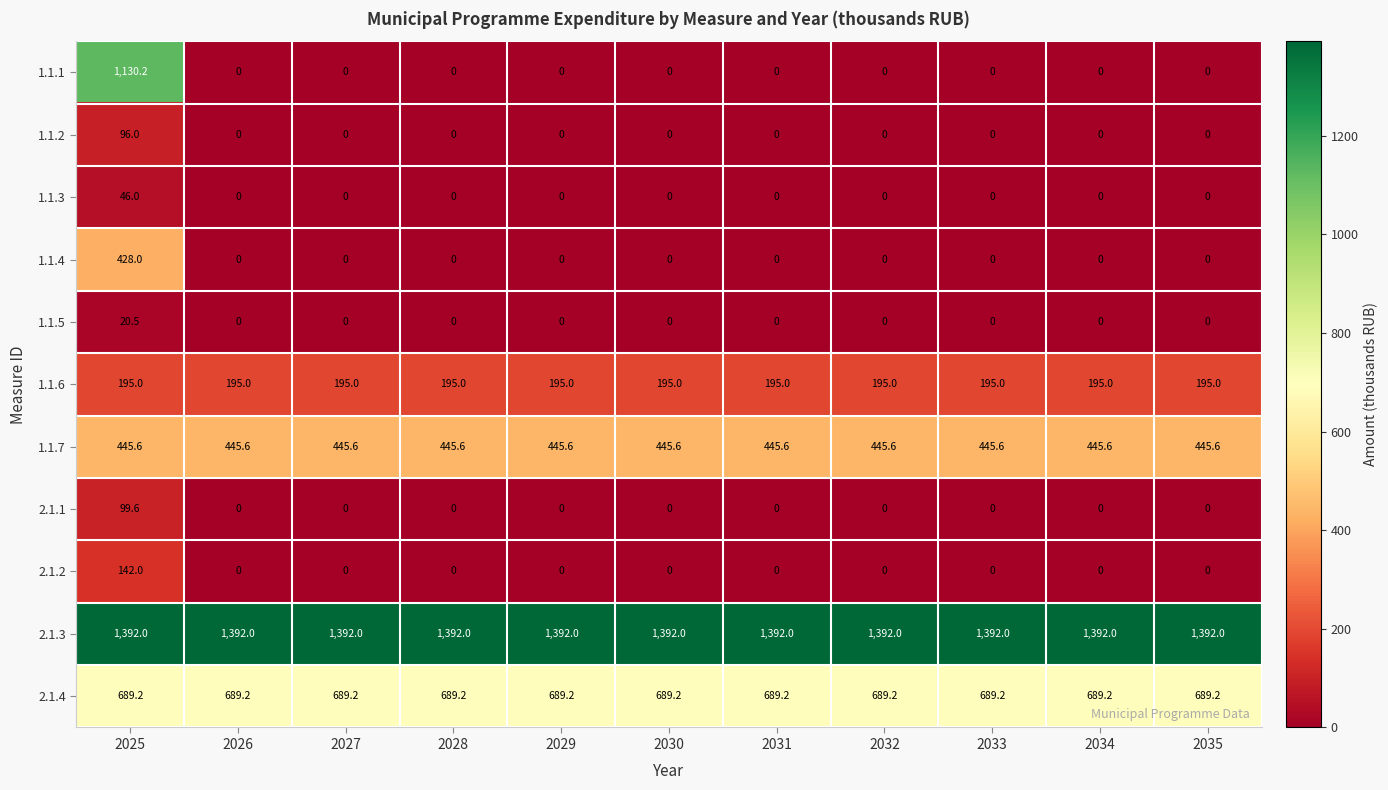

What is the maximum value shown in the chart?

1392.0